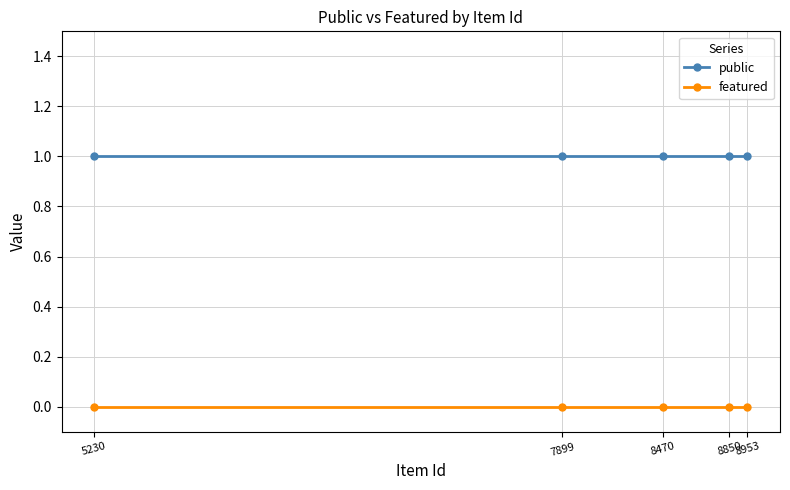

What are all the series names shown in the legend?

public, featured